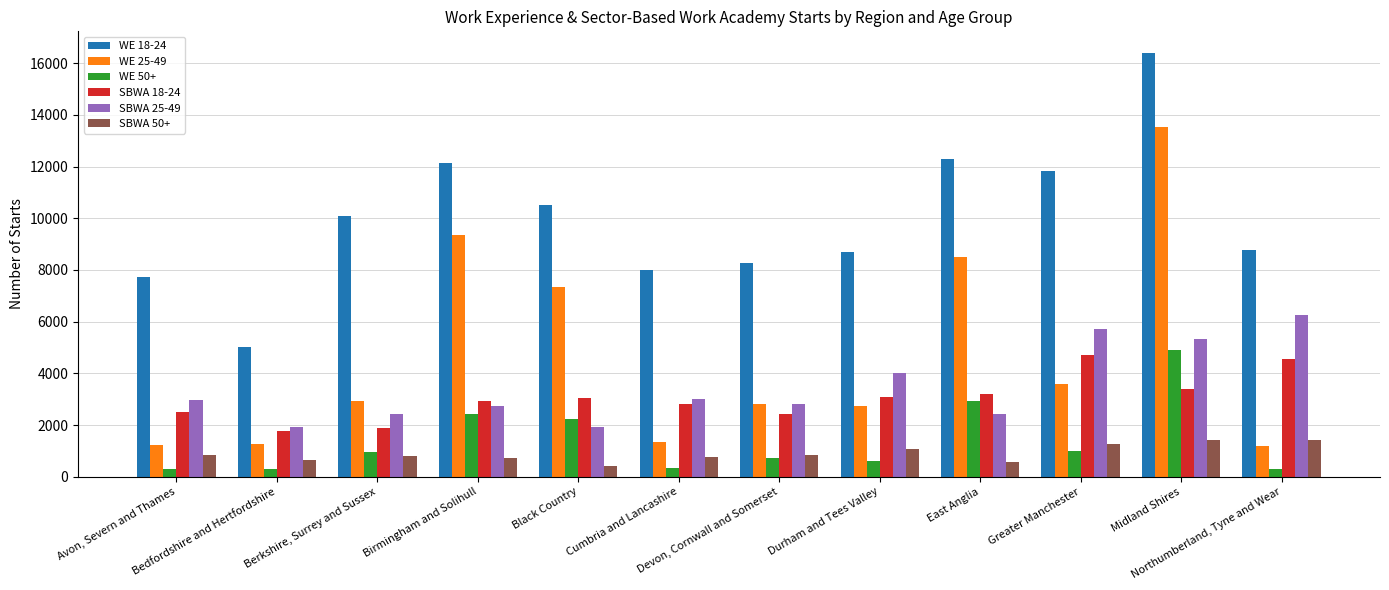

What is the label of the 6th bar from the left?

Cumbria and Lancashire